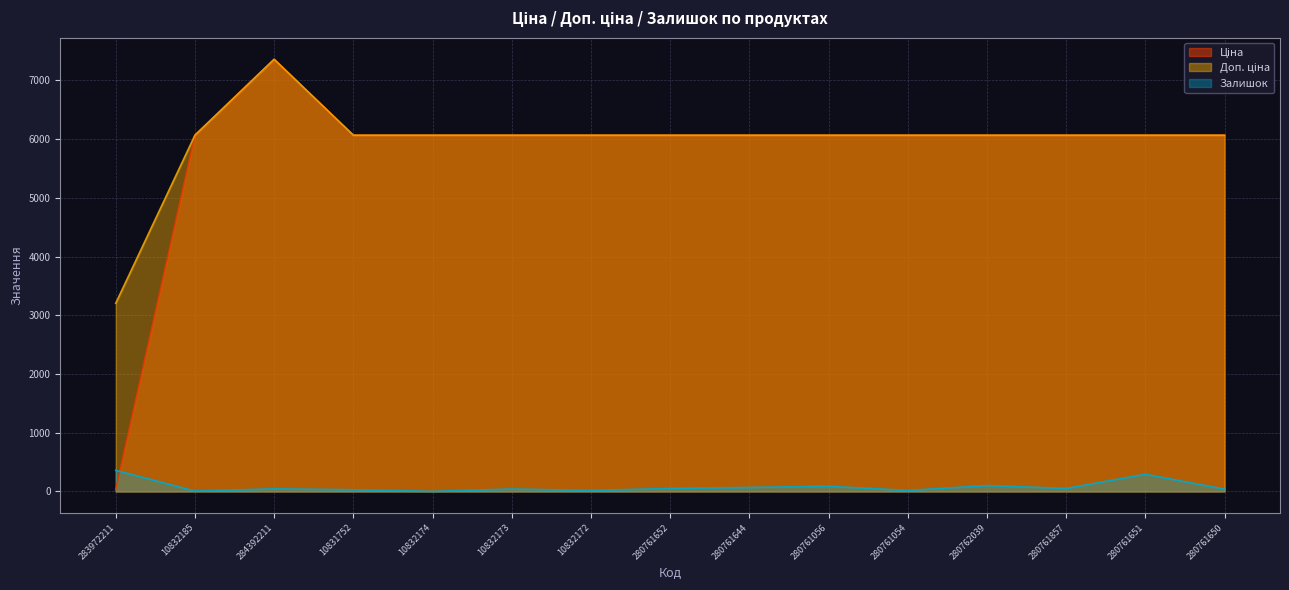

How many distinct data groups are displayed?

3